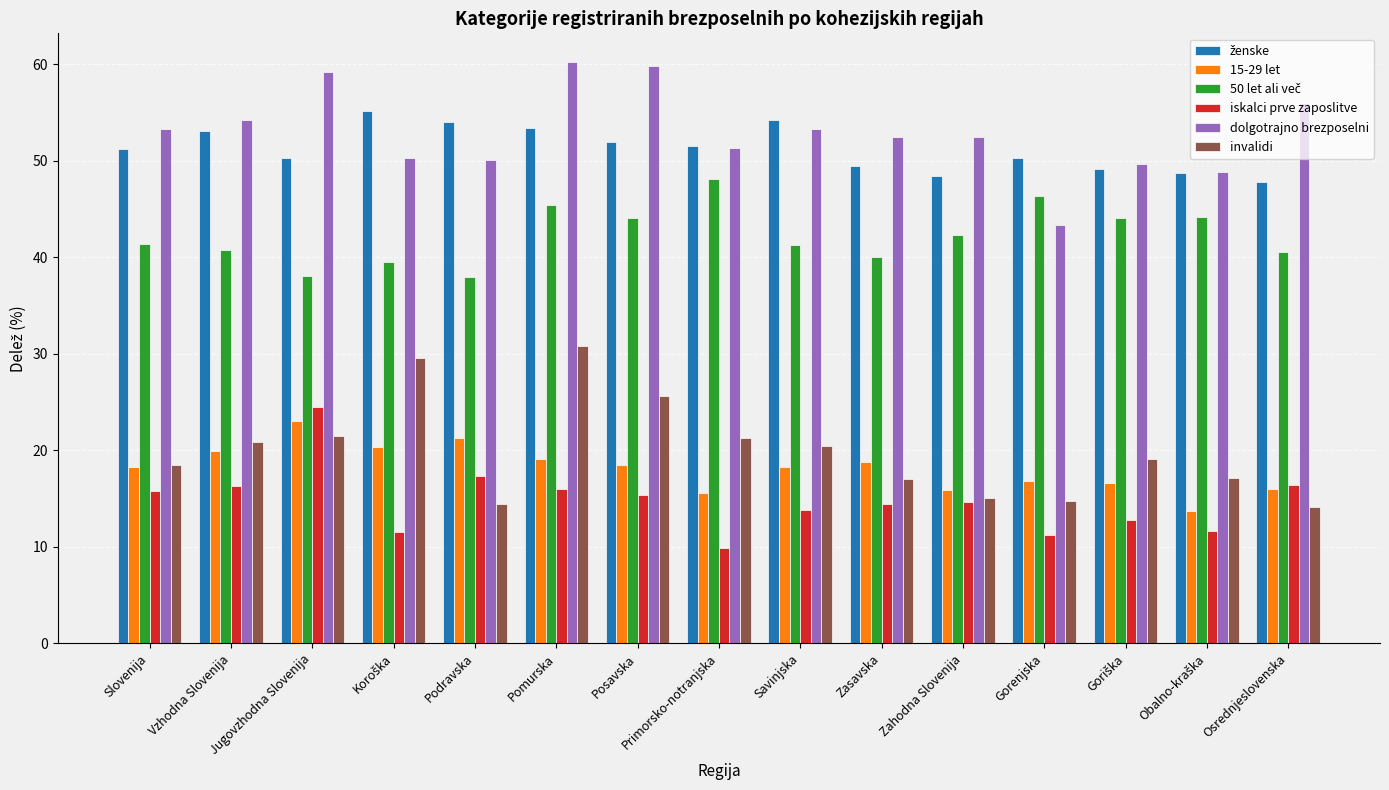

How many bars are there in each group?

6